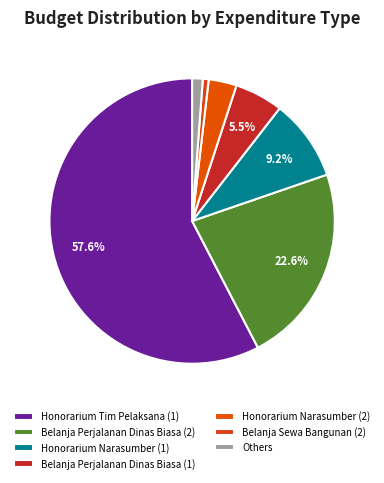

How many segments does this pie chart have?

7